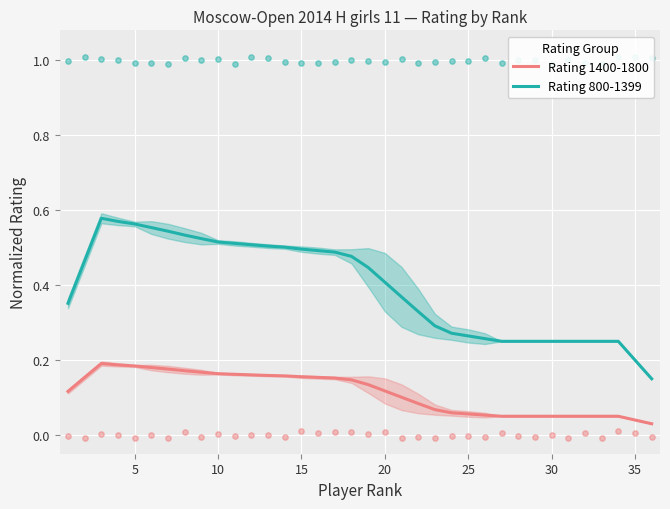

Which series contains the highest Y value?

Rating 800-1399